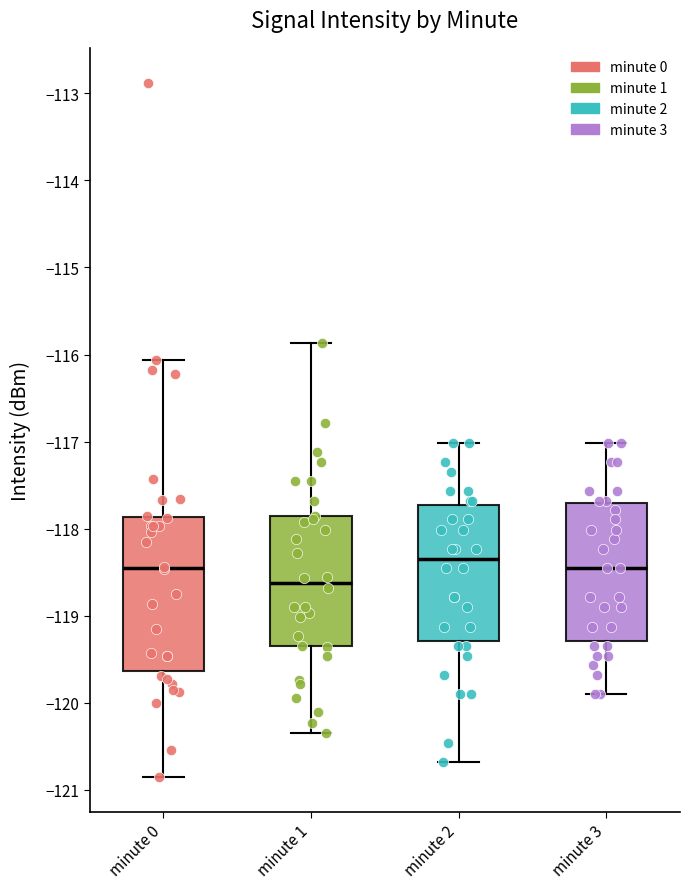

Which box's median line is the lowest?

minute 1